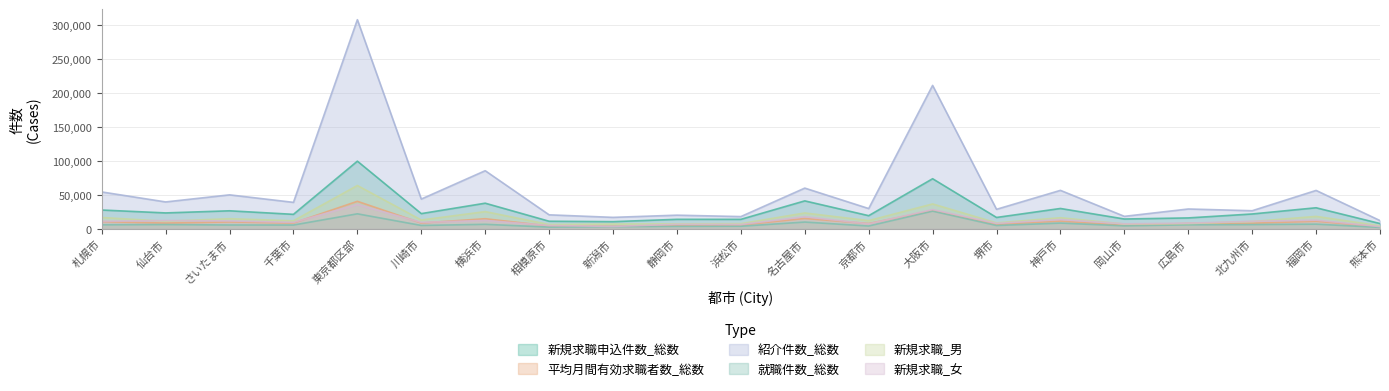

At which category is the sum across all series the highest?

東京都区部